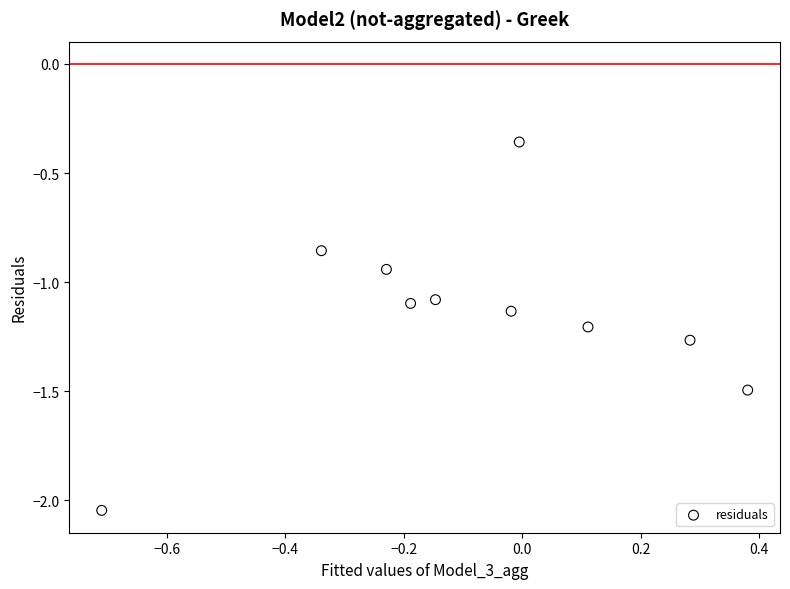

What is the range of X values (max minus min)?

1.1